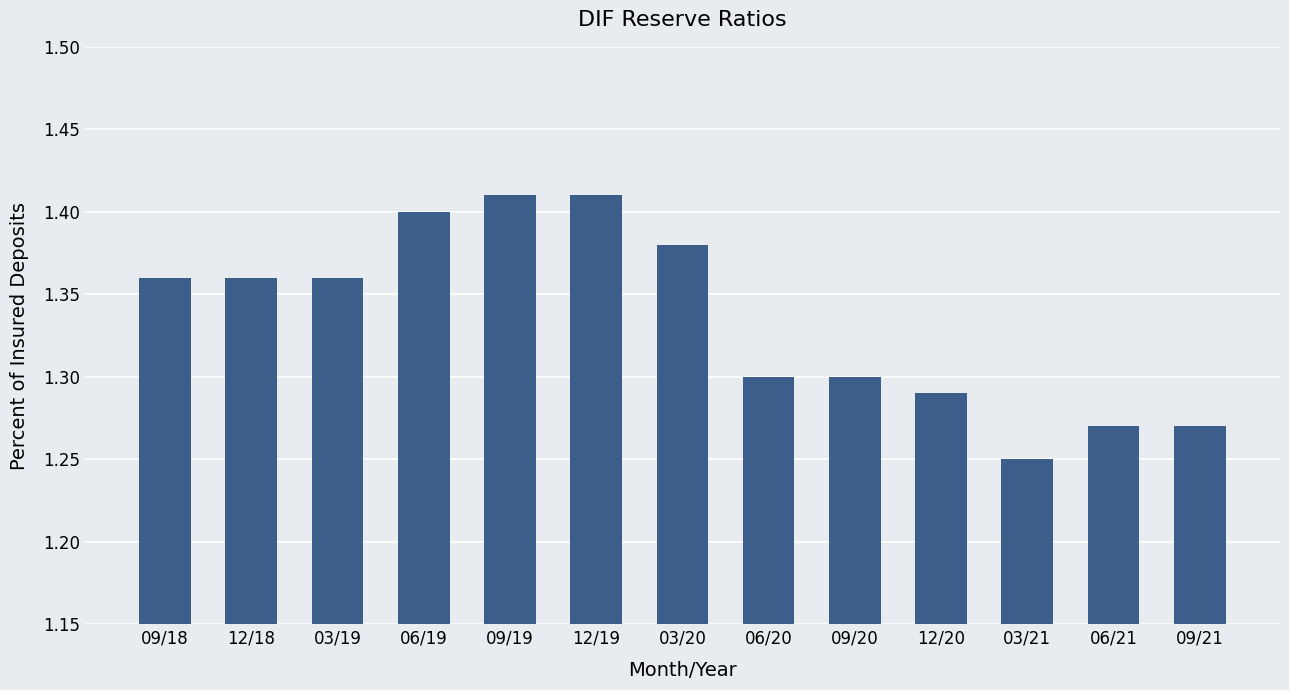

How many data points does each series have?

13